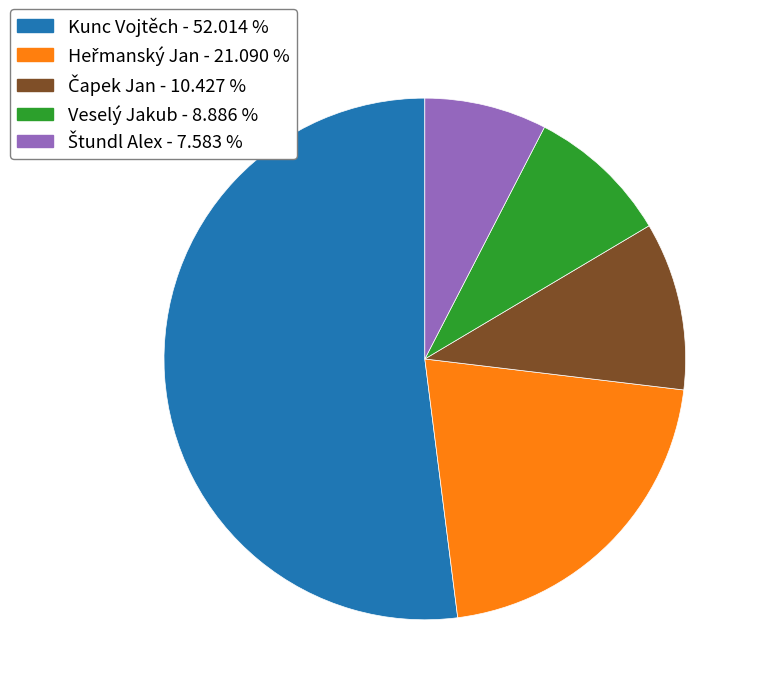

Which slice represents more than half of the pie?

Kunc Vojtěch